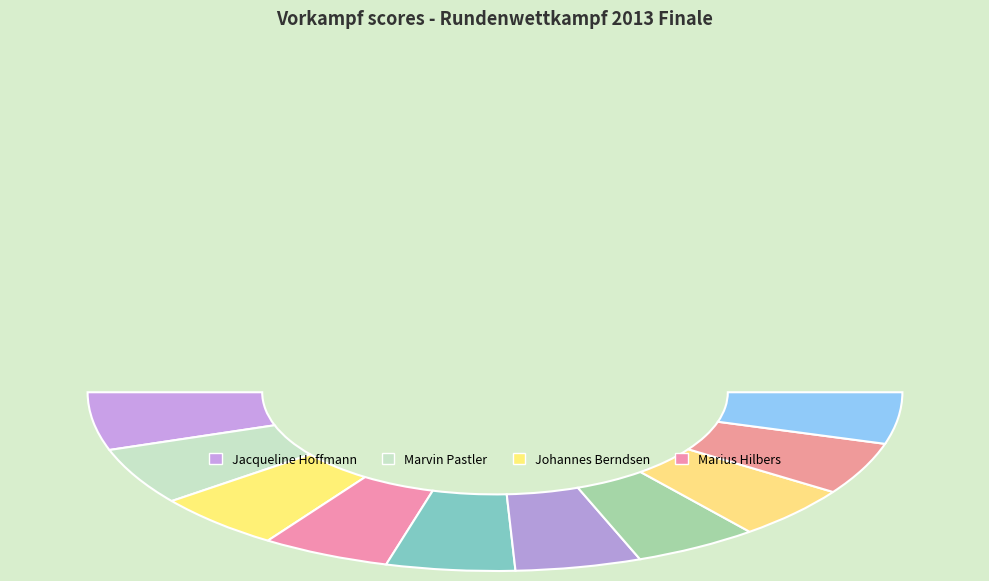

True or false: Luke Gerling accounts for 10% of the total.

True